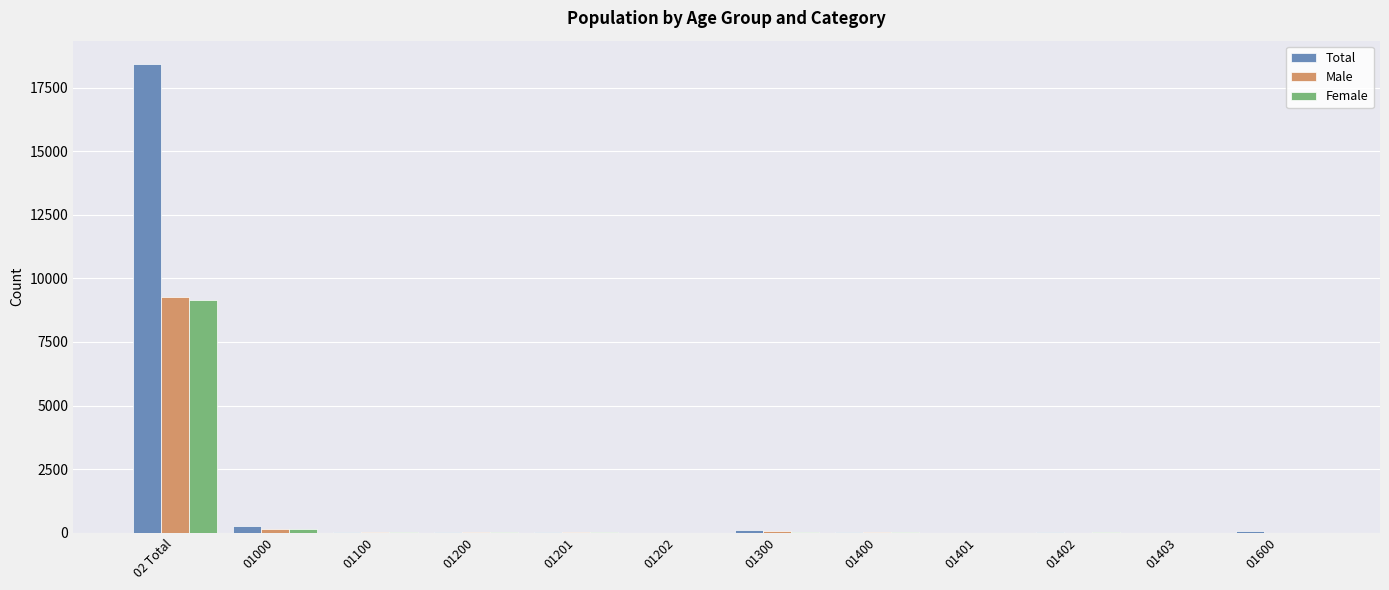

Which series has the largest total across all categories?

Total